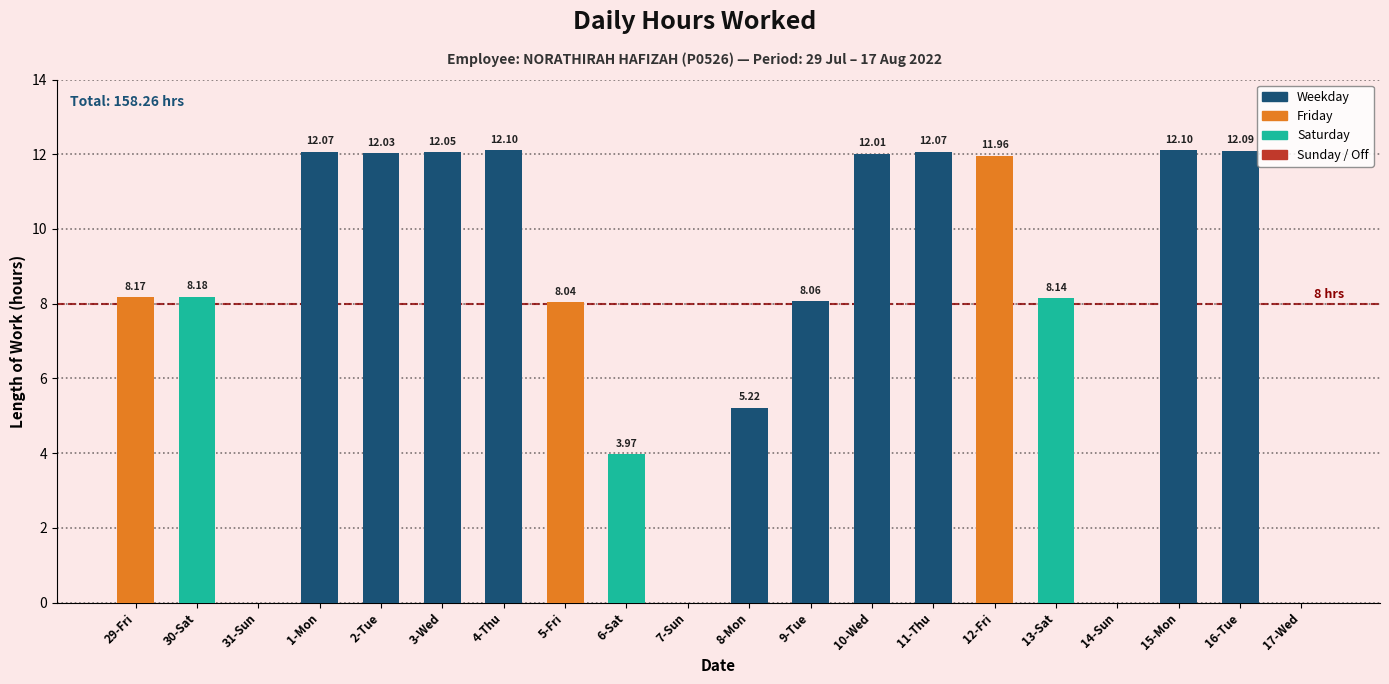

Reading left to right, transcribe all the data shown in this chart.

29-Fri=8.2	30-Sat=8.2	31-Sun=0.0	1-Mon=12.1	2-Tue=12.0	3-Wed=12.1	4-Thu=12.1	5-Fri=8.0	6-Sat=4.0	7-Sun=0.0	8-Mon=5.2	9-Tue=8.1	10-Wed=12.0	11-Thu=12.1	12-Fri=12.0	13-Sat=8.1	14-Sun=0.0	15-Mon=12.1	16-Tue=12.1	17-Wed=0.0